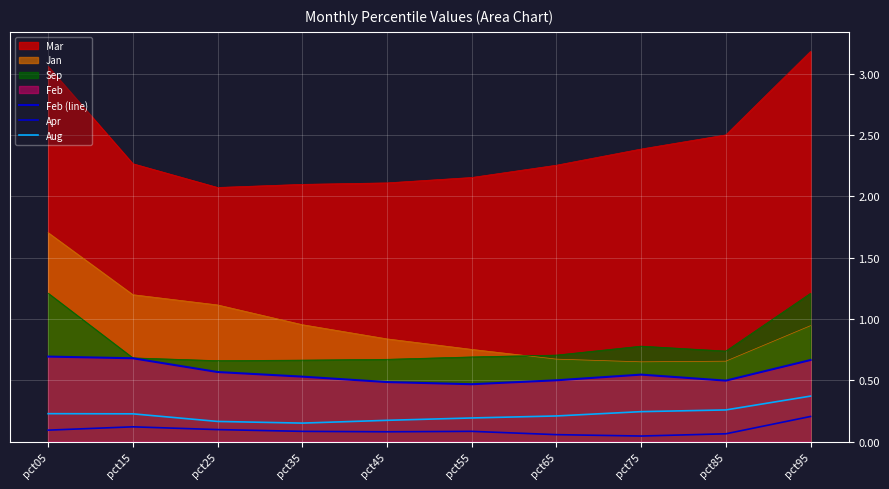

Count the Aug values in the range 0 to 1.

10